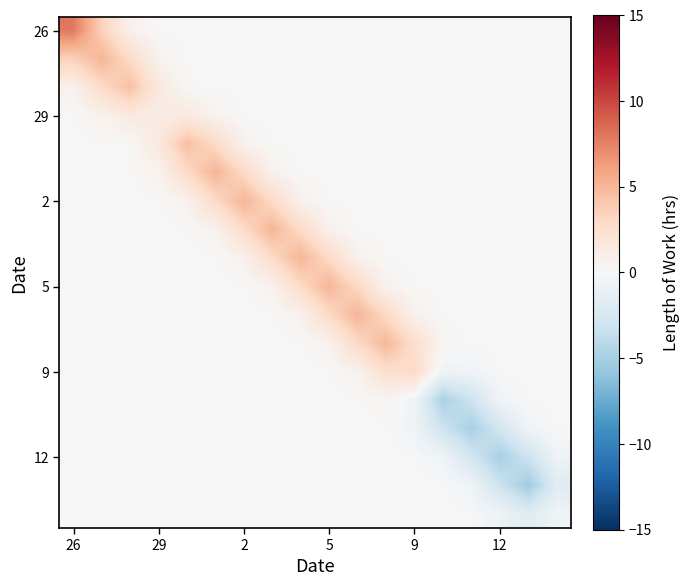

How many distinct data groups are displayed?

18